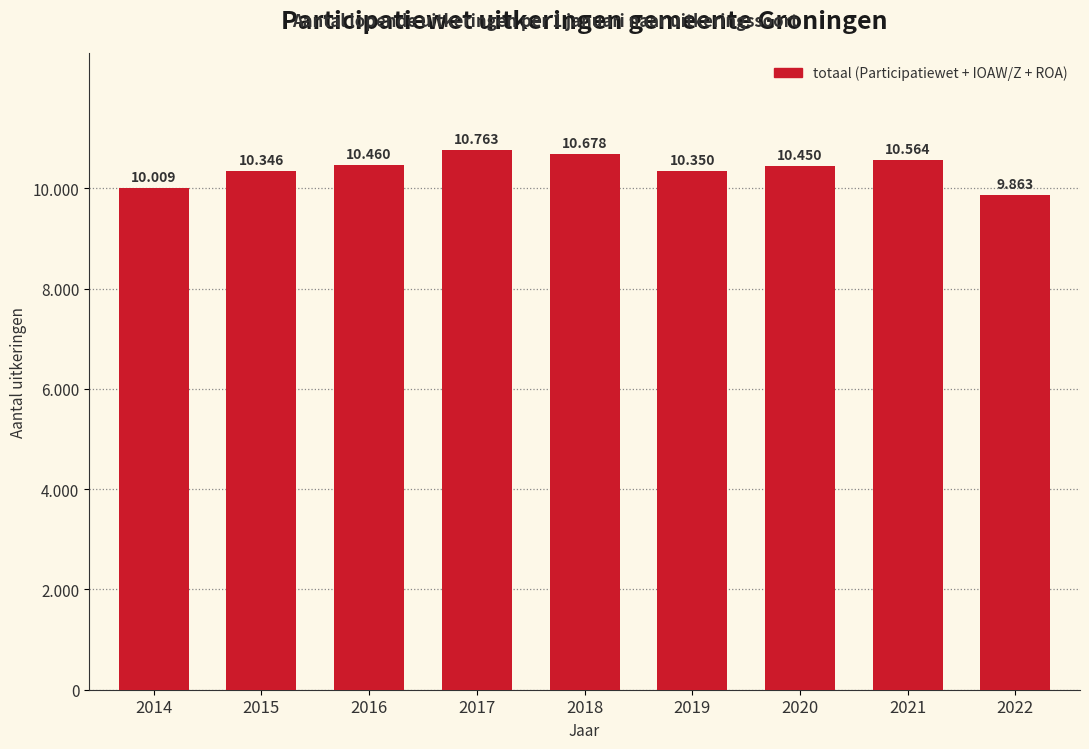

Does the chart contain any negative values?

No